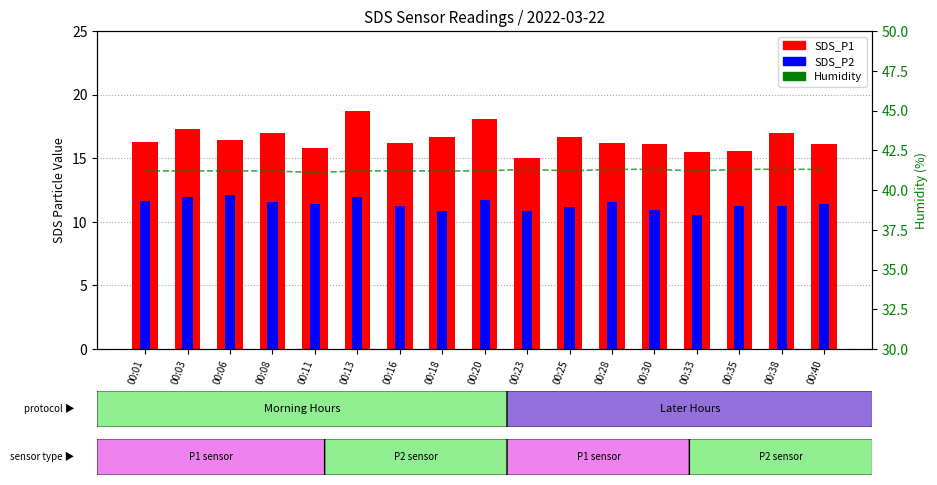

The Humidity series shows 23.7 at 00:33. True or false?

False